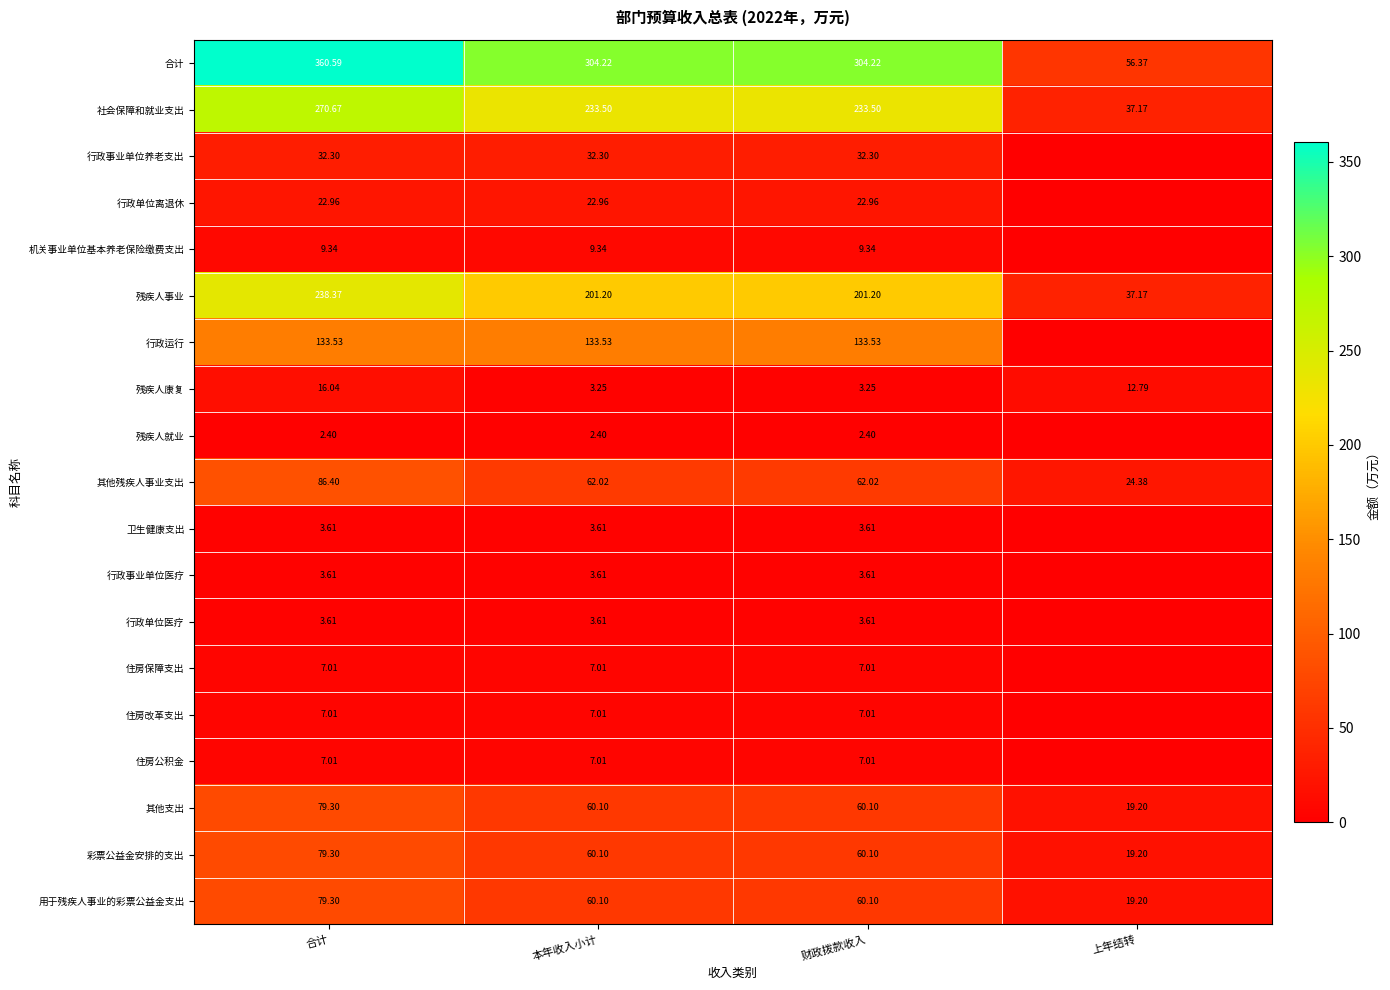

At which label does 其他支出 first exceed 60?

合计